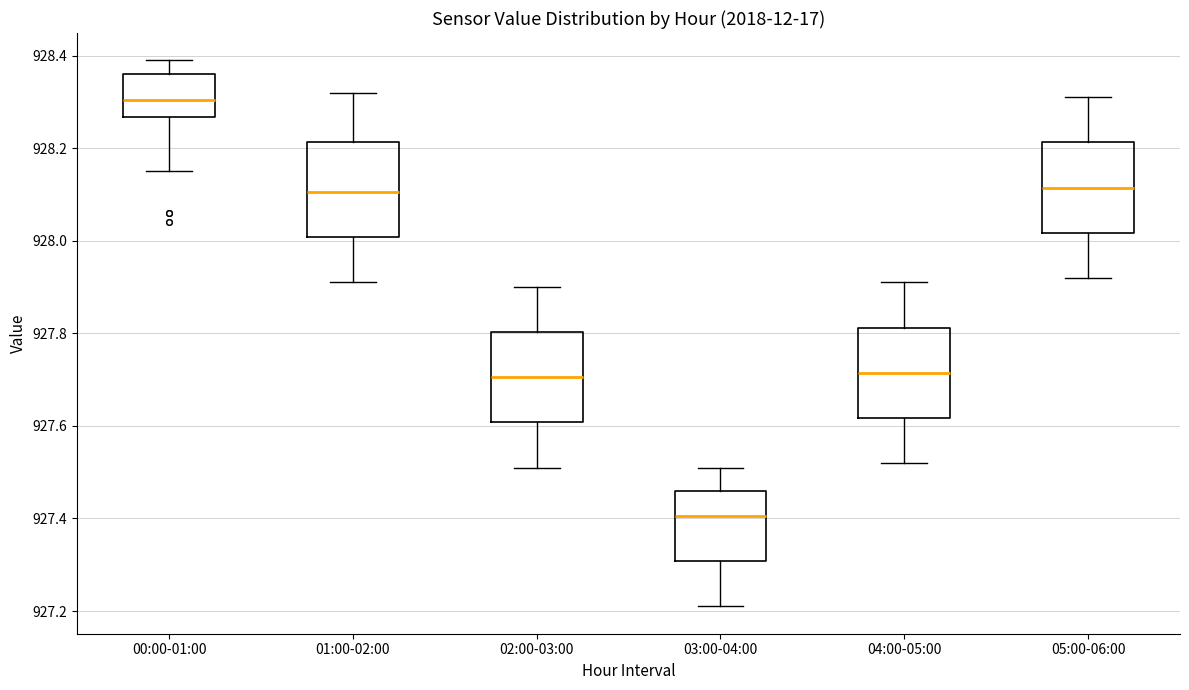

Which box has the highest median line?

00:00-01:00